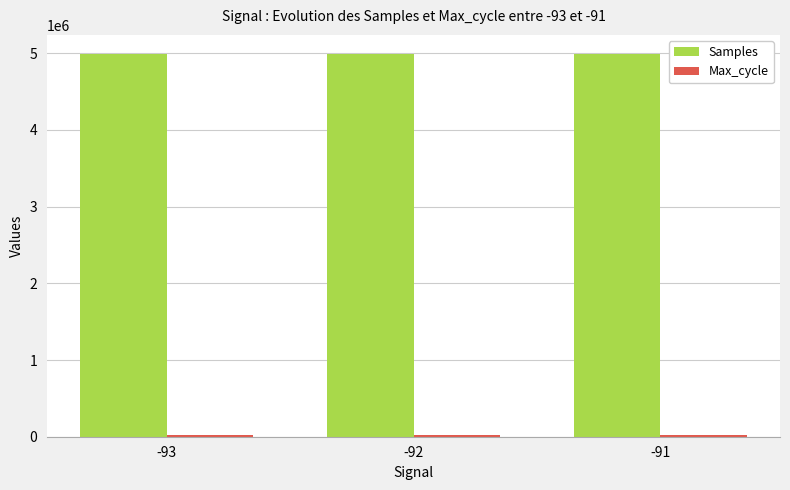

What is the sum of all Samples values?

14963185.8